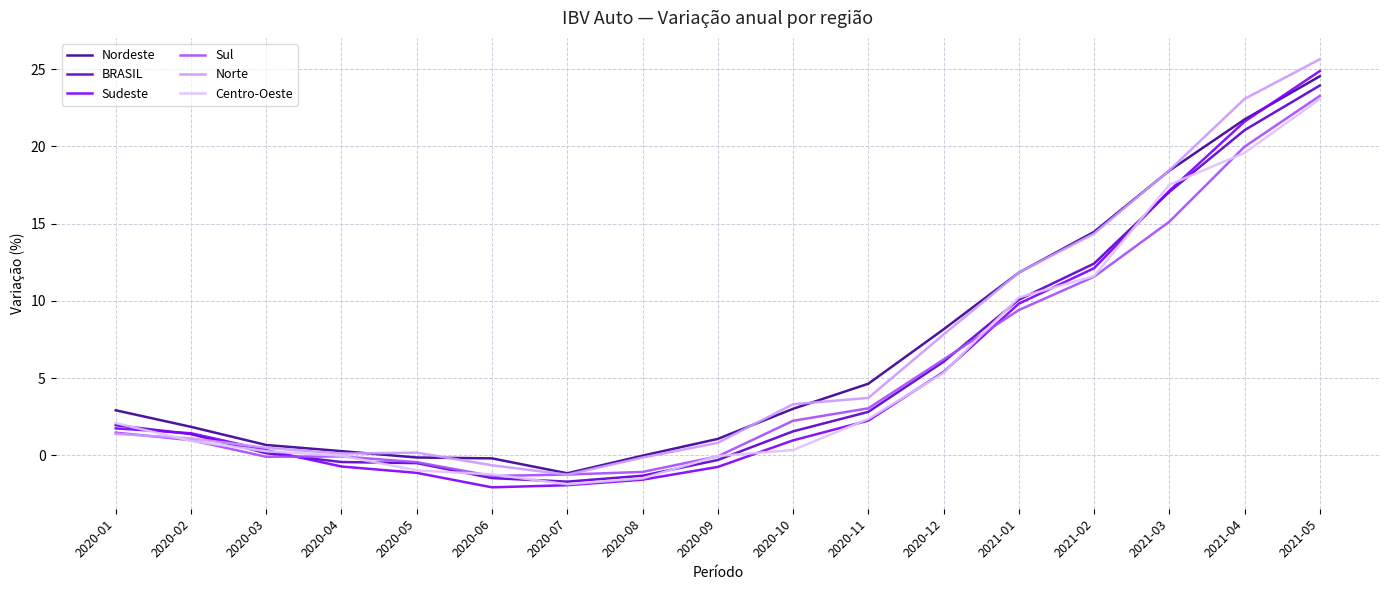

Between 2020-11 and 2021-04, which series saw the biggest shift?

Norte